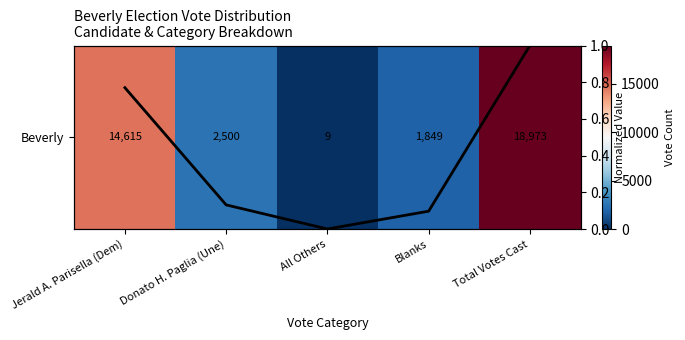

What value does the Normalized Value series have at Total Votes Cast?

1.0